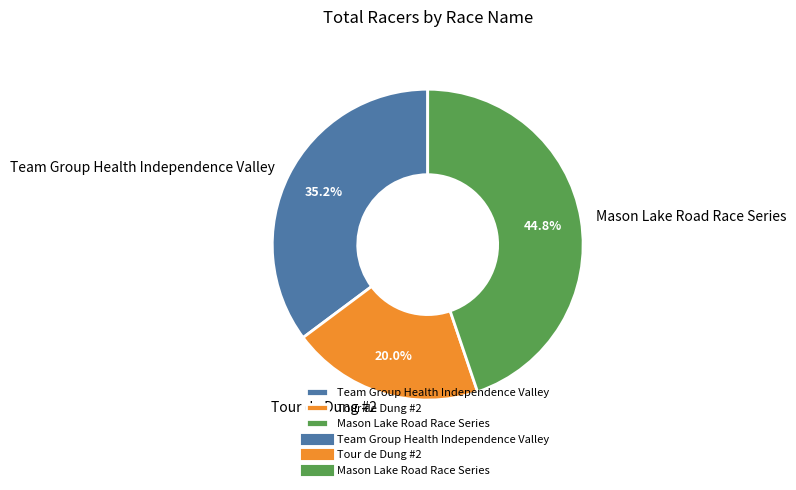

The Tour de Dung #2 slice represents 20% of the pie. True or false?

True